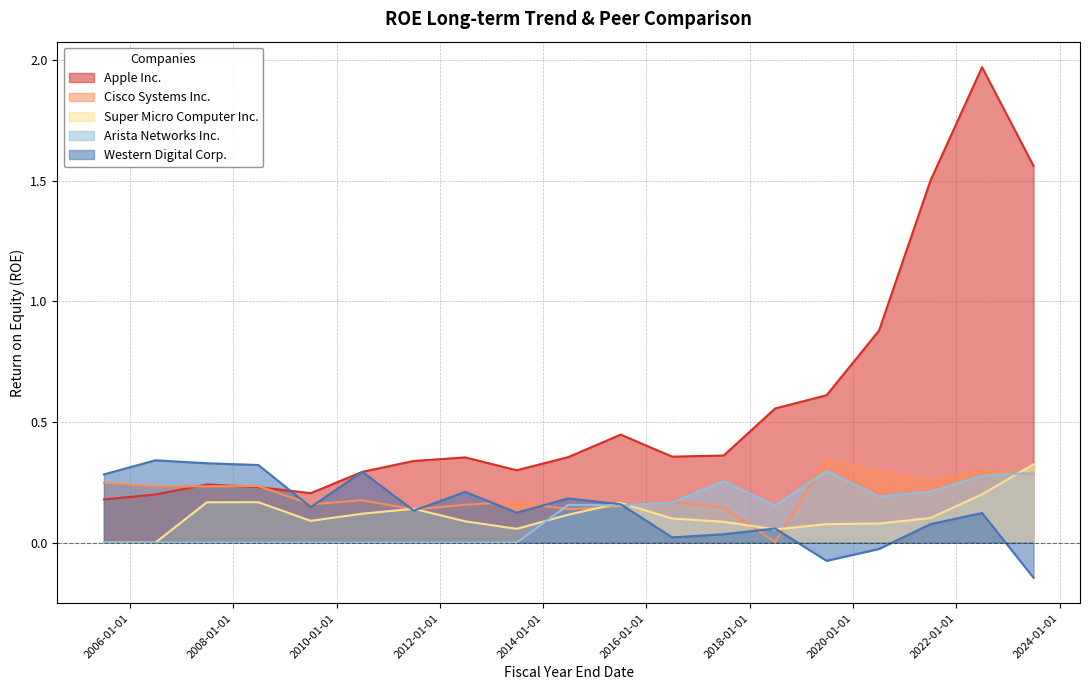

What is the sum of all Apple Inc. values?

10.9